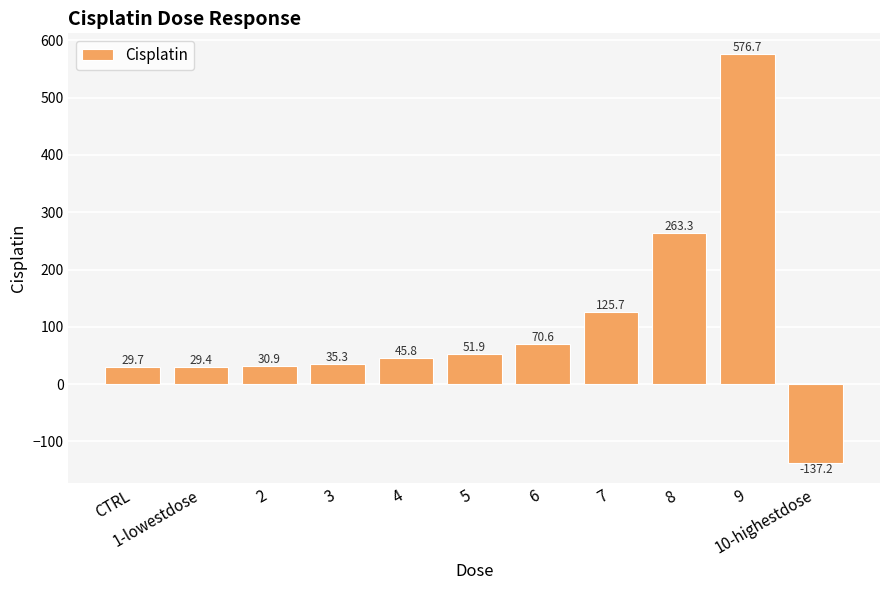

Reading left to right, list all the values displayed in this chart.

CTRL=29.7	1-lowestdose=29.4	2=30.9	3=35.3	4=45.8	5=51.9	6=70.6	7=125.7	8=263.3	9=576.7	10-highestdose=-137.2